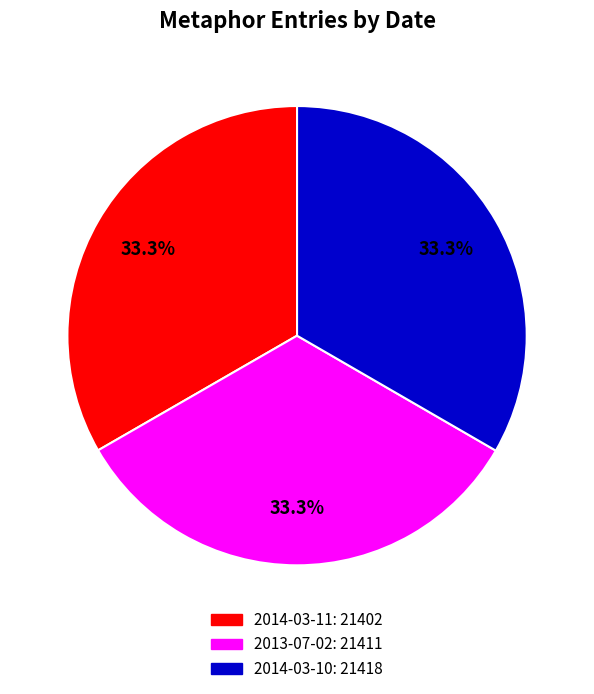

What is the ratio of the value at 2014-03-10 to the value at 2014-03-11?

1.0